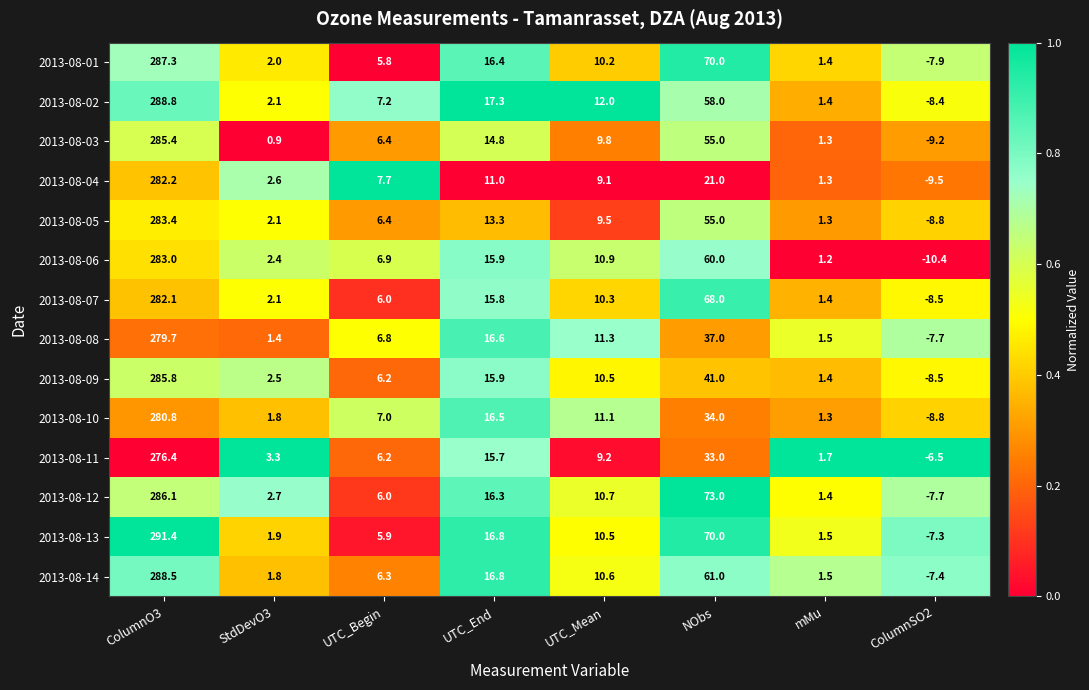

True or false: 2013-08-02 has a value of 58.0 at NObs.

True